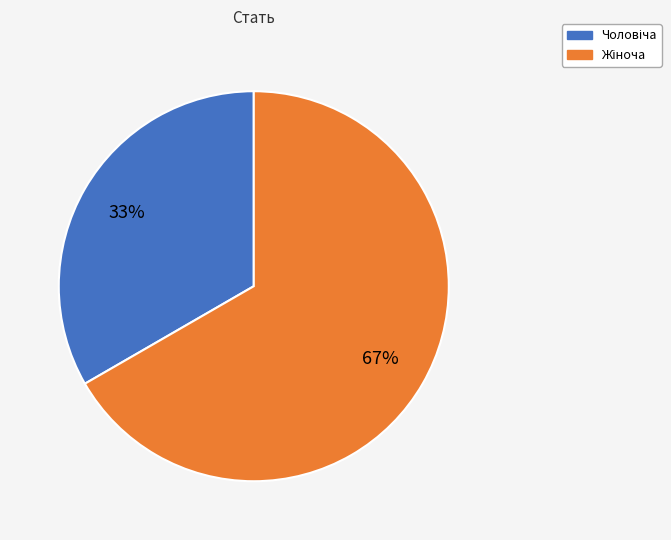

Is there any slice that represents more than half of the pie?

Yes